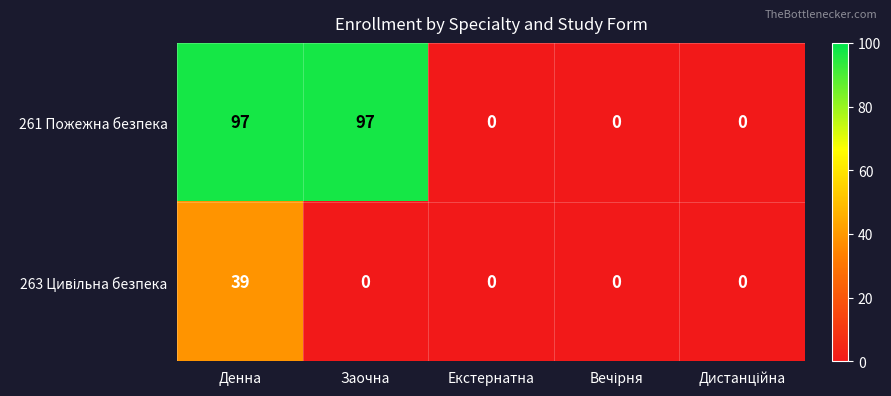

The value of 261 Пожежна безпека at Екстернатна is -50. True or false?

False